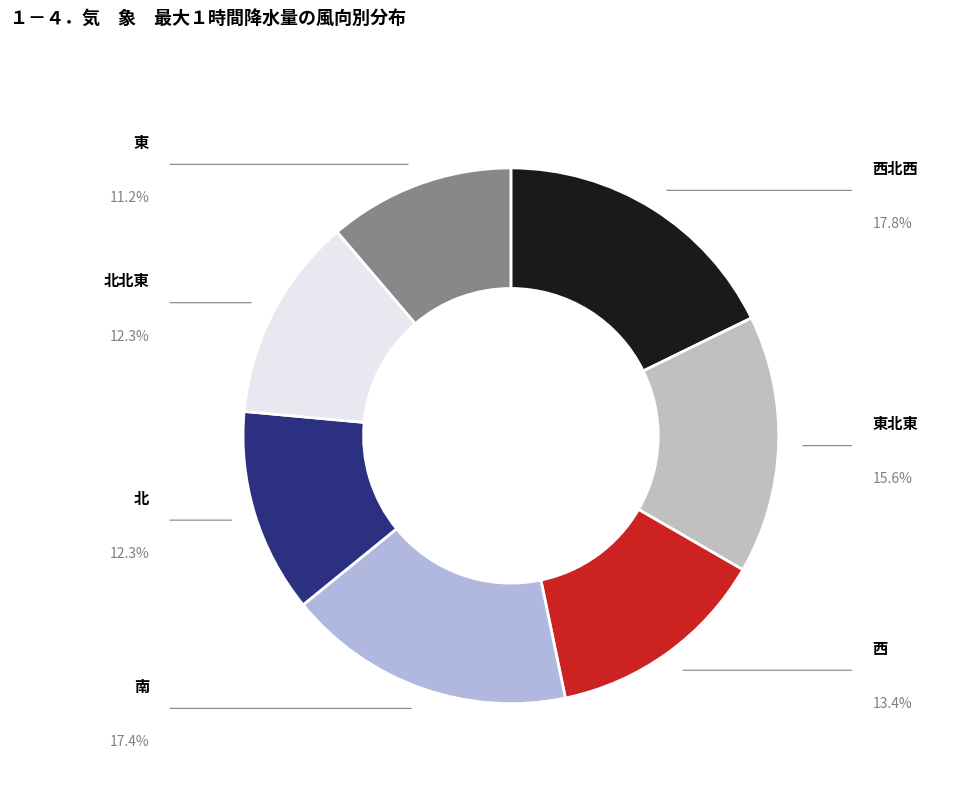

Does any single category account for the majority?

No